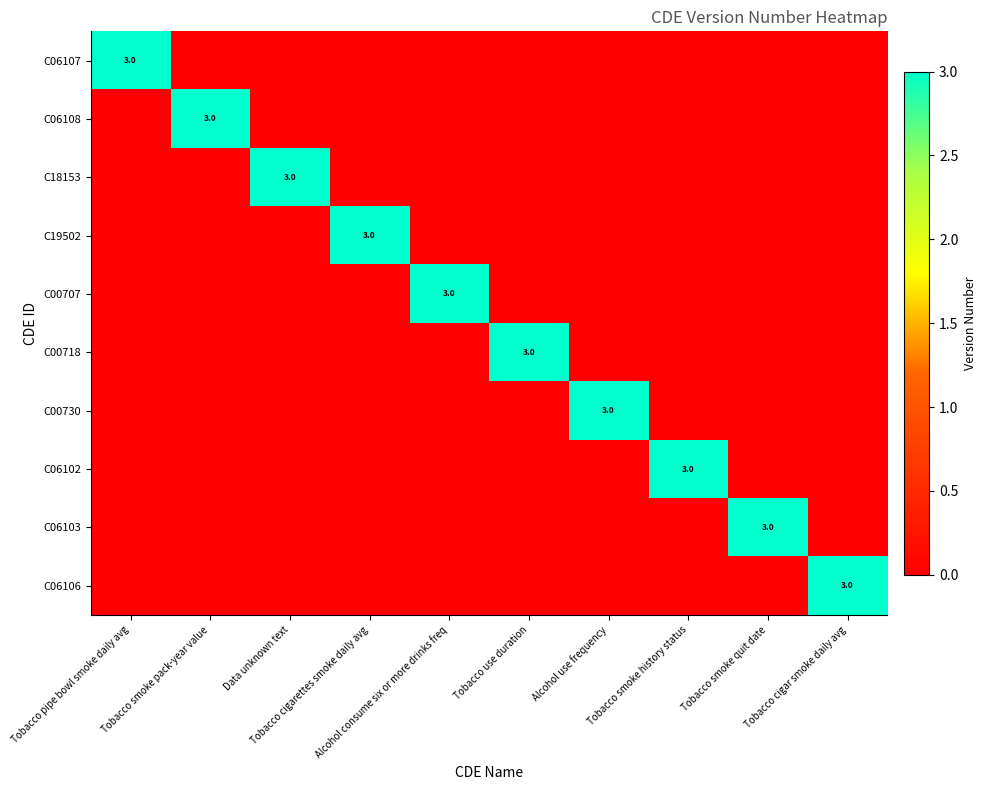

Is the value of C00718 at Tobacco cigar smoke daily avg greater than the value of C18153 at Tobacco smoke history status?

No